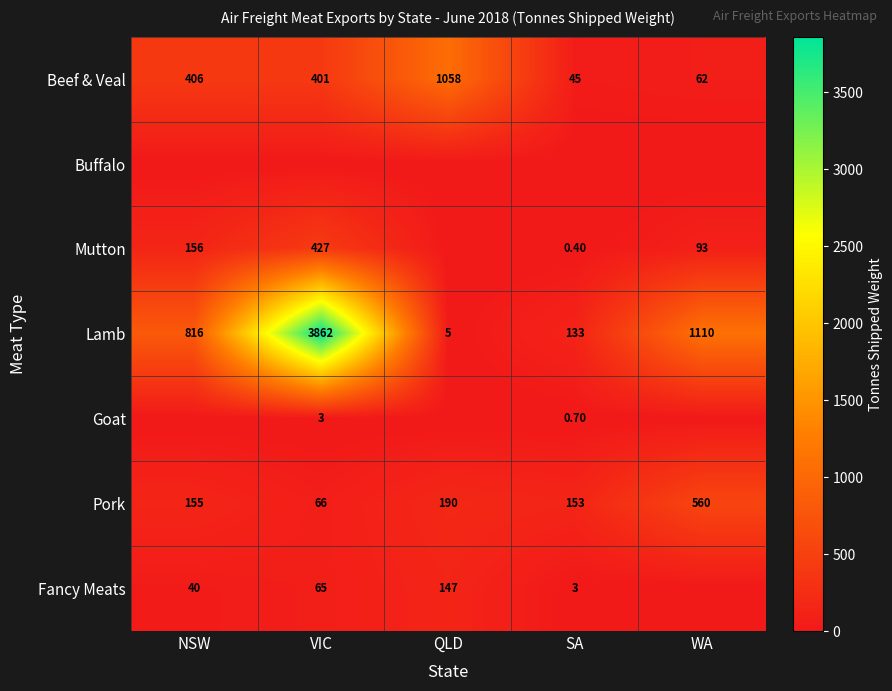

What is the difference between the Lamb values at NSW and QLD?

811.0